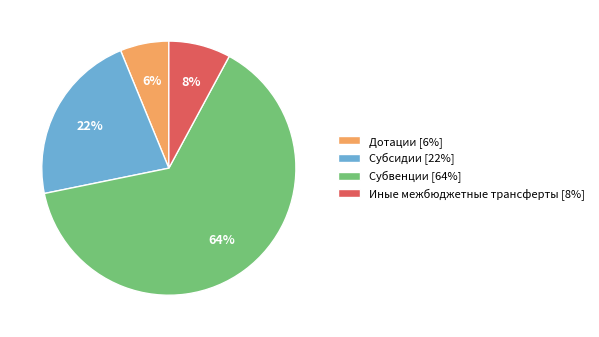

Is there any slice that represents more than half of the pie?

Yes